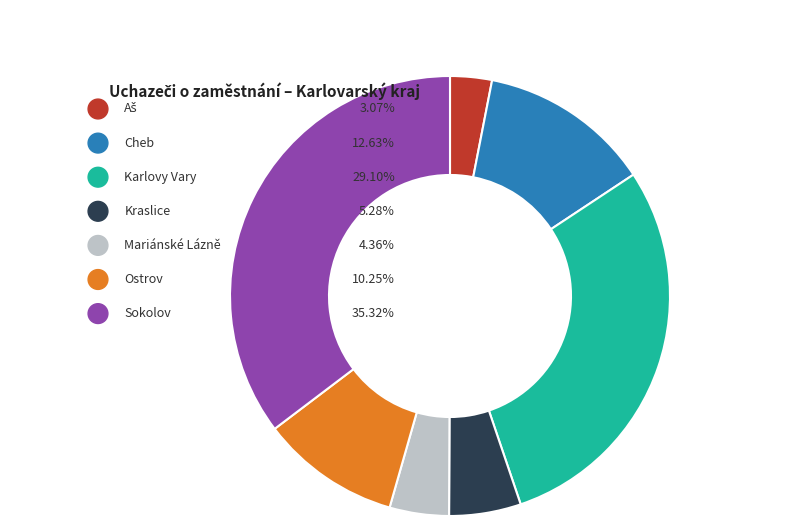

How many segments does this pie chart have?

7